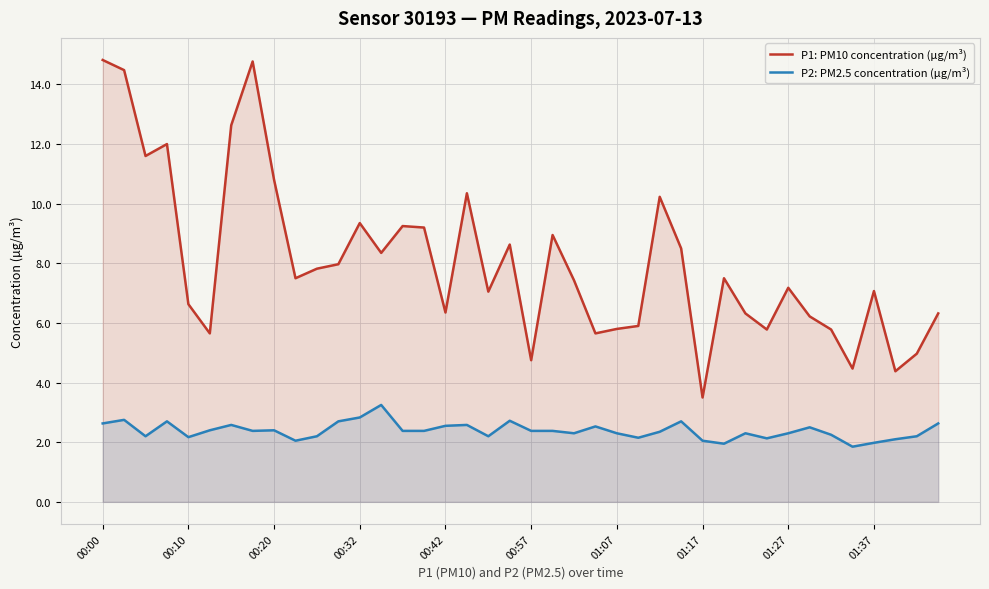

What is the difference between the maximum and minimum values in the P1: PM10 concentration (µg/m³) series?

11.3